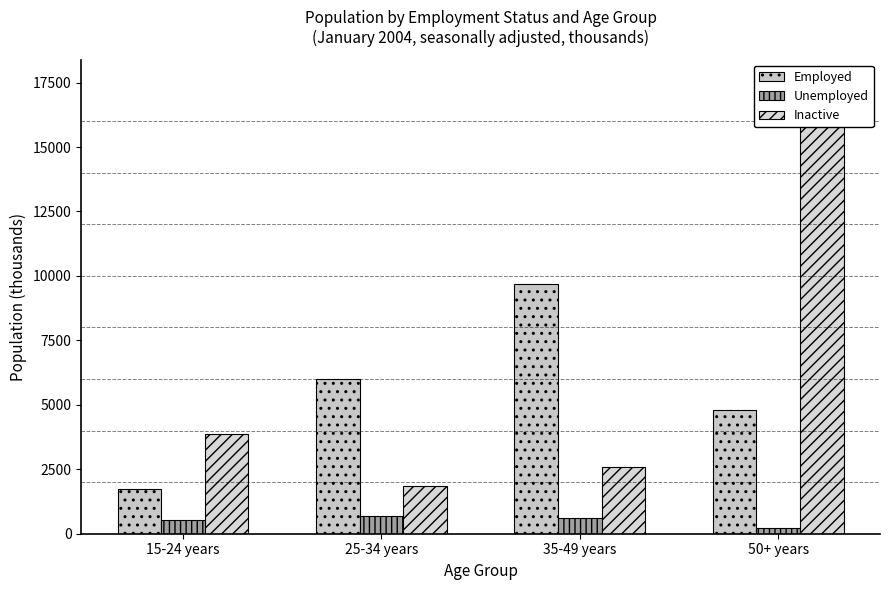

The Employed series shows 1731.6 at 15-24 years. True or false?

True